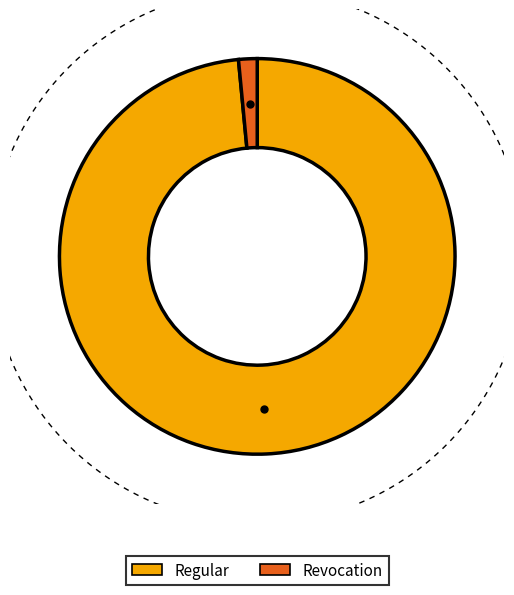

What is the majority slice?

Regular